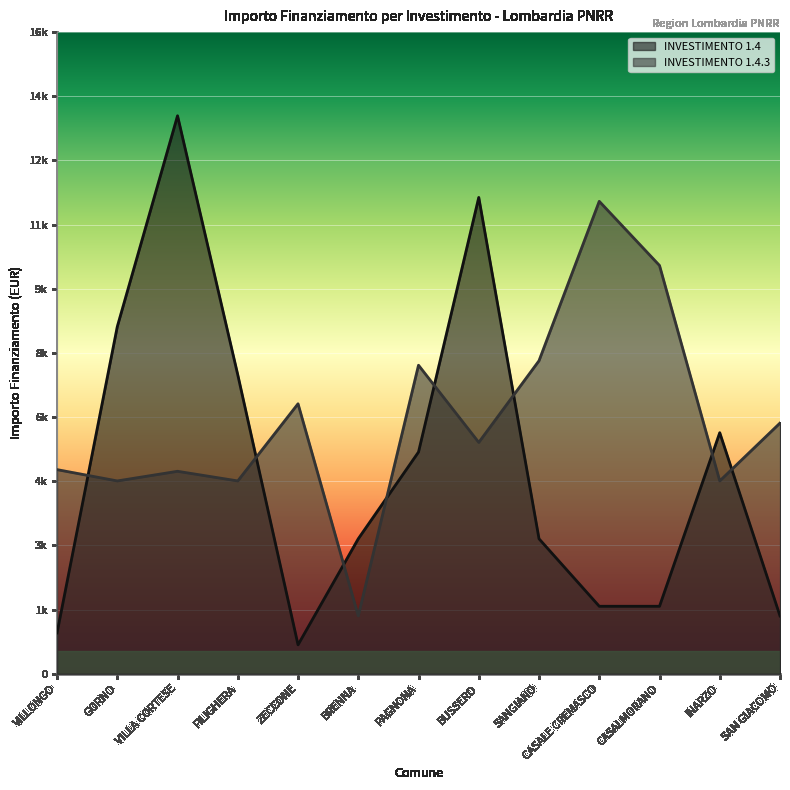

At which category does INVESTIMENTO 1.4 reach its first local peak?

VILLA CORTESE